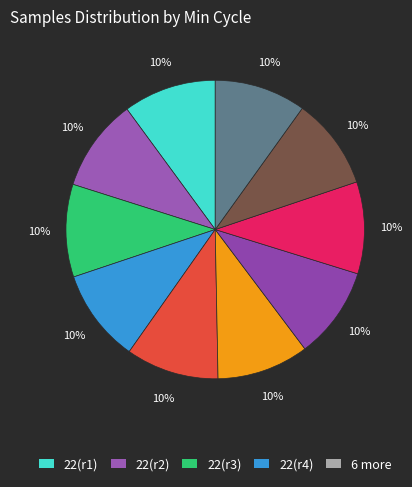

Count the number of slices in the pie.

10